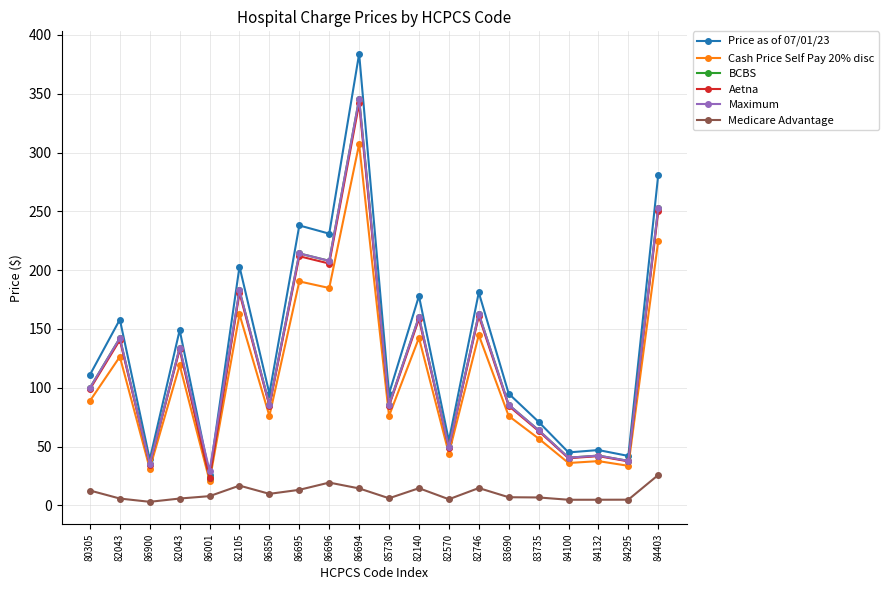

Count the number of data series in this chart.

6